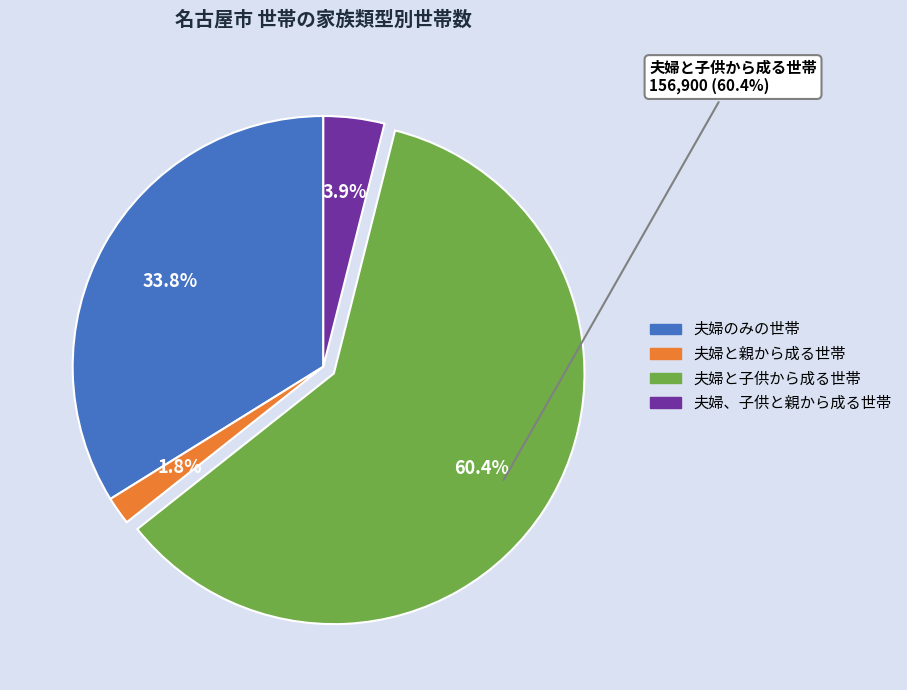

What percentage is the 夫婦、子供と親から成る世帯 slice, to the nearest percent?

4%